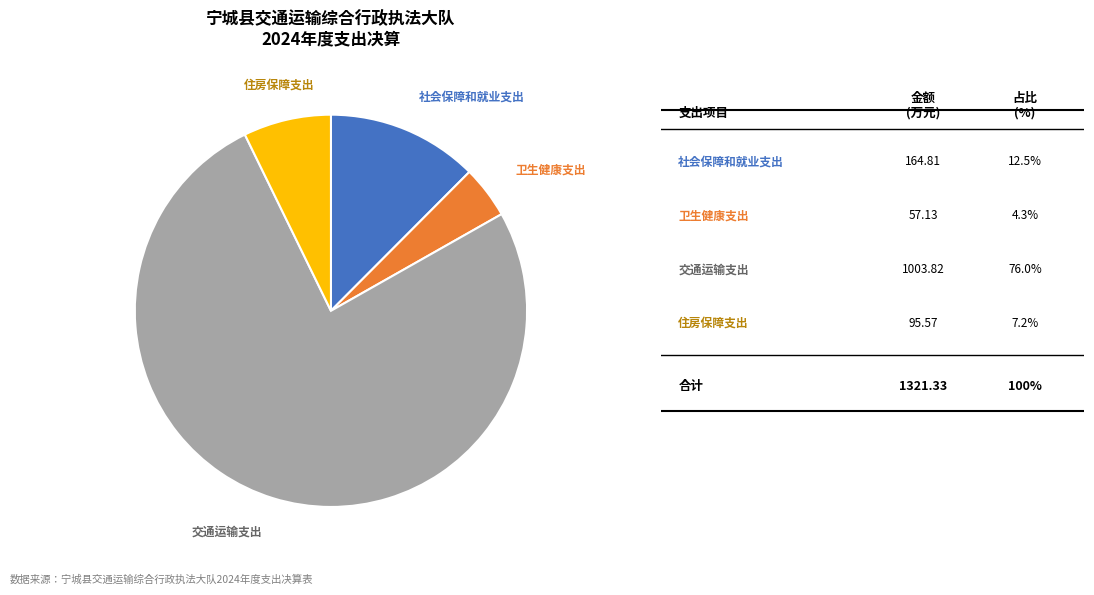

Is it true that 住房保障支出 is 7% of the pie?

True